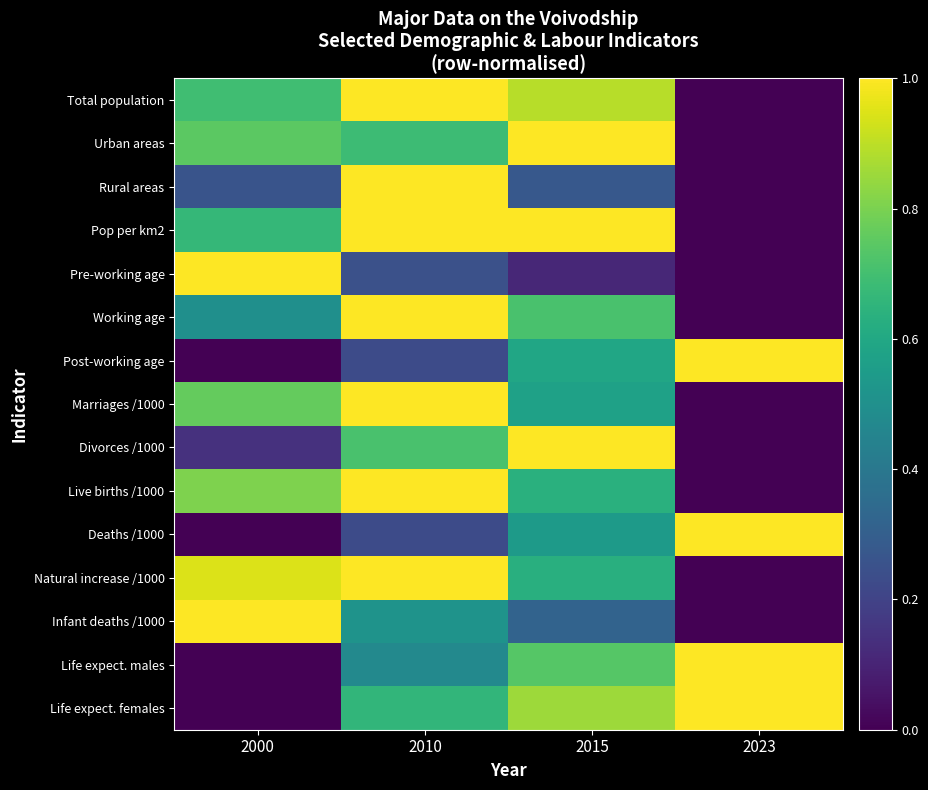

What is the total value across all series at 2000?

7.5